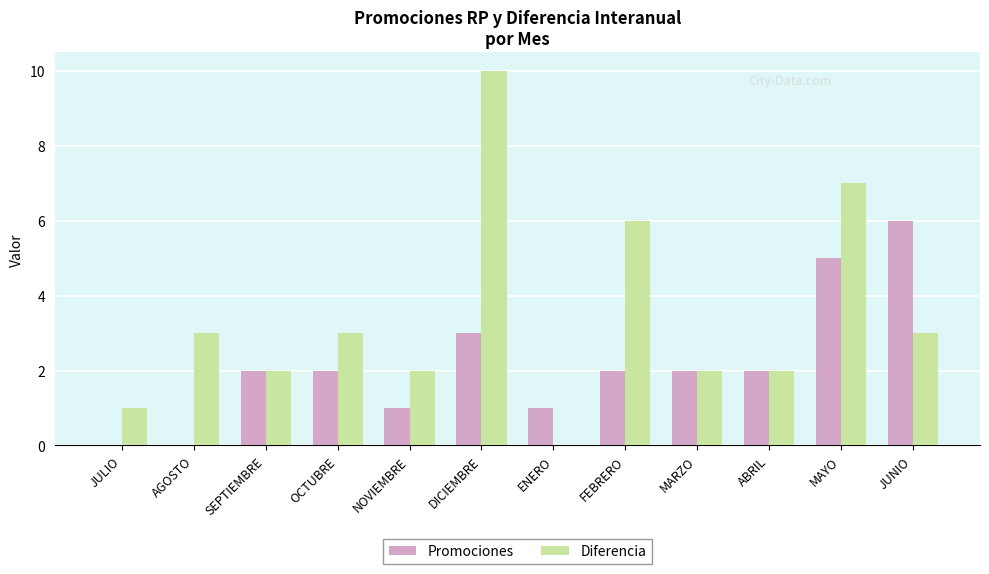

What is the sum of all Diferencia values?

41